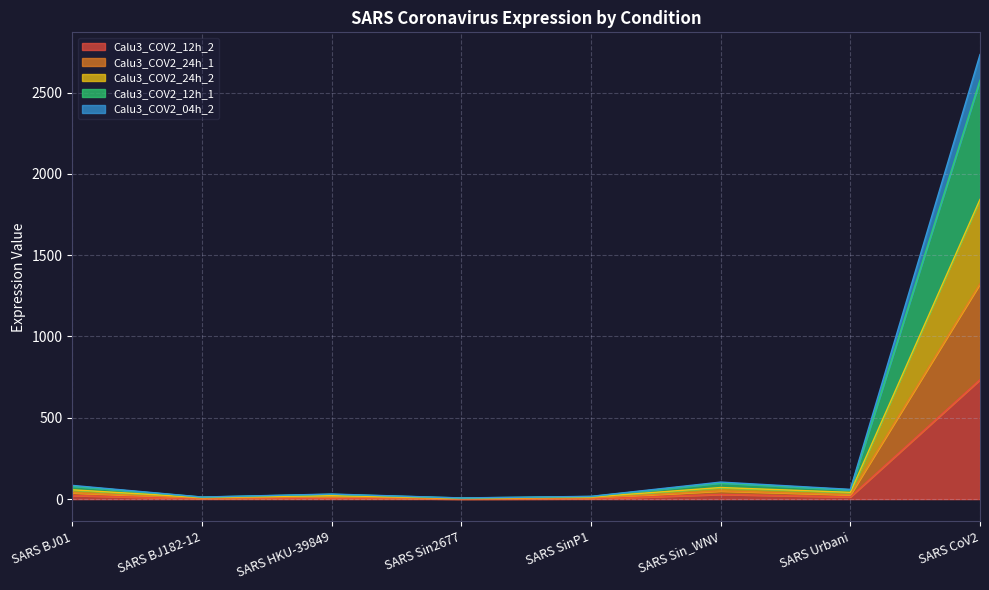

What is the highest value of the Calu3_COV2_12h_2 series?

734.6